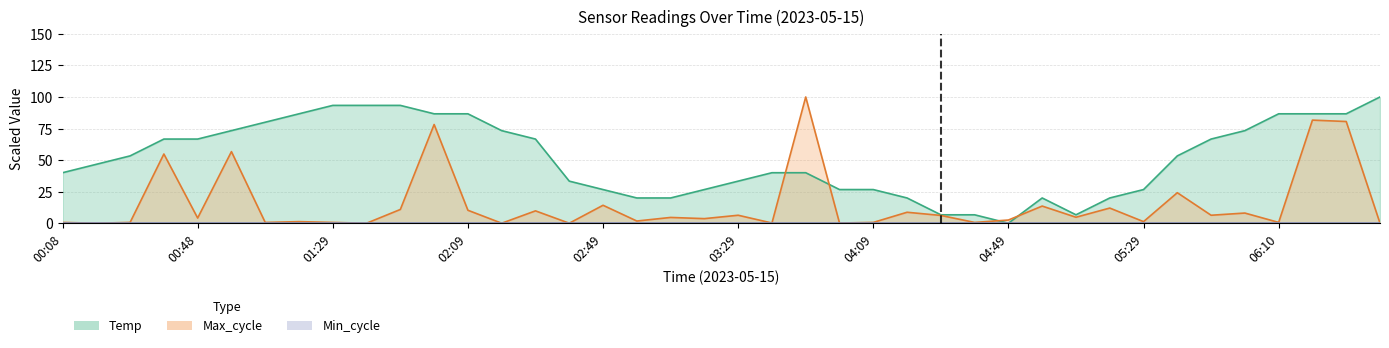

Reading right to left, list all the values displayed in this chart.

Temp: 06:40=100.0	06:30=86.7	06:20=86.7	06:10=86.7	06:00=73.3	05:50=66.7	05:40=53.3	05:29=26.7	05:19=20.0	05:09=6.7	04:59=20.0	04:49=0.0	04:39=6.7	04:29=6.7	04:19=20.0	04:09=26.7	03:59=26.7	03:49=40.0	03:39=40.0	03:29=33.3	03:19=26.7	03:09=20.0	02:59=20.0	02:49=26.7	02:39=33.3	02:29=66.7	02:19=73.3	02:09=86.7	01:59=86.7	01:49=93.3	01:39=93.3	01:29=93.3	01:18=86.7	01:08=80.0	00:58=73.3	00:48=66.7	00:38=66.7	00:28=53.3	00:18=46.7	00:08=40.0
Max_cycle: 06:40=0.0	06:30=80.6	06:20=81.7	06:10=0.6	06:00=8.1	05:50=6.3	05:40=24.2	05:29=1.3	05:19=12.0	05:09=4.7	04:59=13.6	04:49=2.5	04:39=0.6	04:29=6.2	04:19=8.7	04:09=0.6	03:59=0.2	03:49=100.0	03:39=0.2	03:29=6.3	03:19=3.6	03:09=4.6	02:59=1.7	02:49=14.2	02:39=0.0	02:29=9.8	02:19=0.0	02:09=10.3	01:59=78.2	01:49=10.9	01:39=0.0	01:29=0.6	01:18=1.3	01:08=0.6	00:58=56.7	00:48=4.1	00:38=54.8	00:28=0.6	00:18=0.0	00:08=0.6